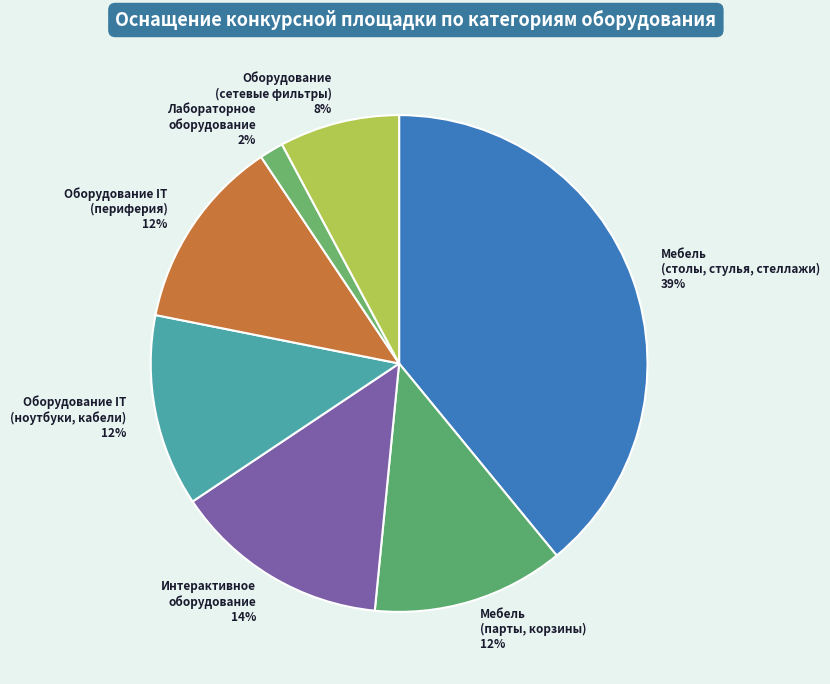

Is there a majority slice in this chart?

No